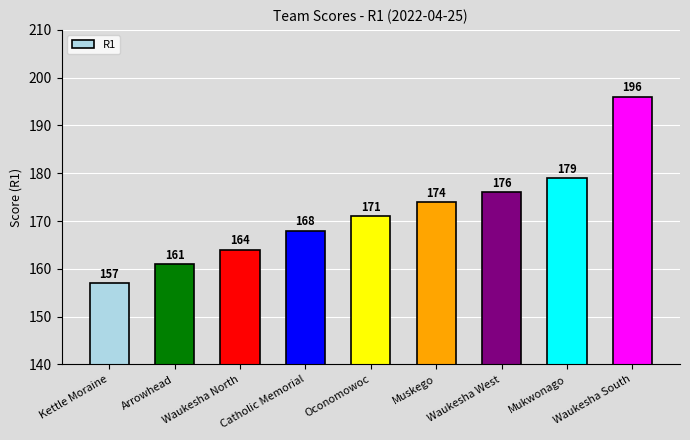

Reading left to right, what are all the values shown in this chart?

157	161	164	168	171	174	176	179	196